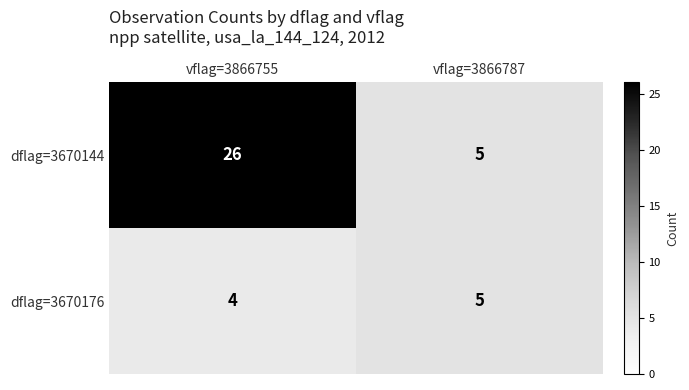

How many categories are shown in the chart?

2